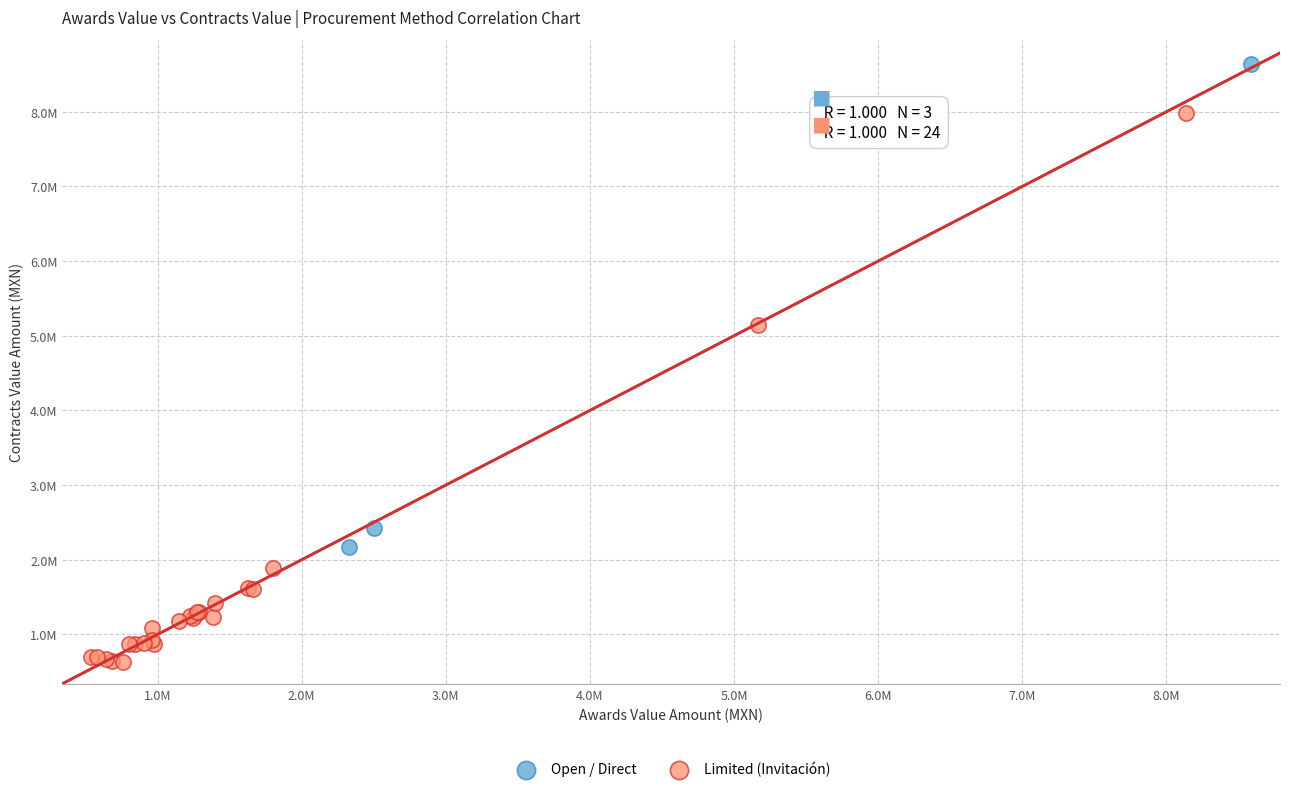

What are all the series names shown in the legend?

Open / Direct, Limited (Invitación)